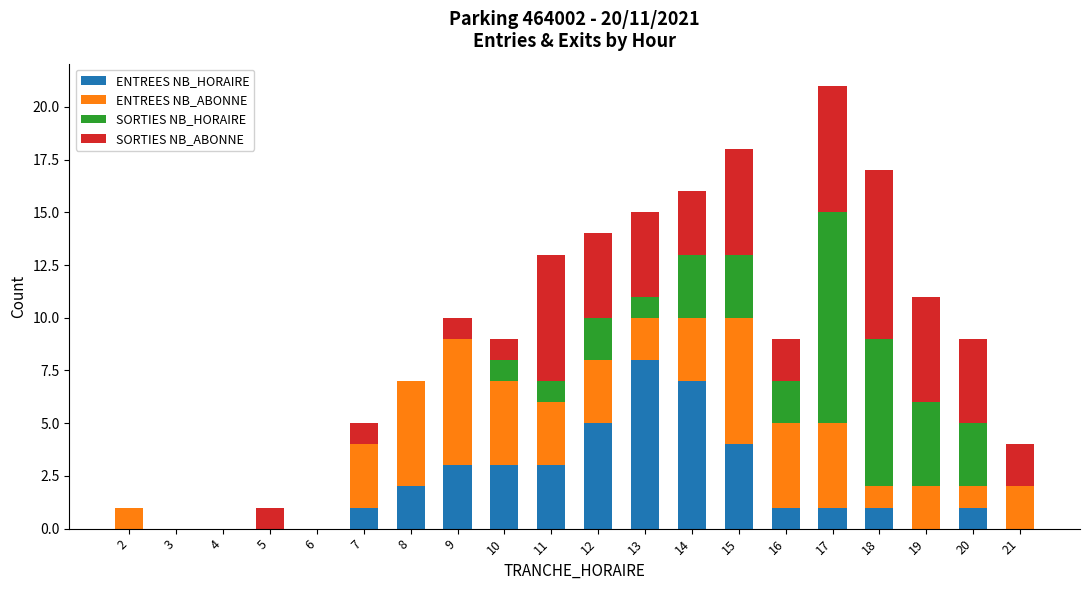

Count the ENTREES NB_HORAIRE values in the range 0 to 3.

16